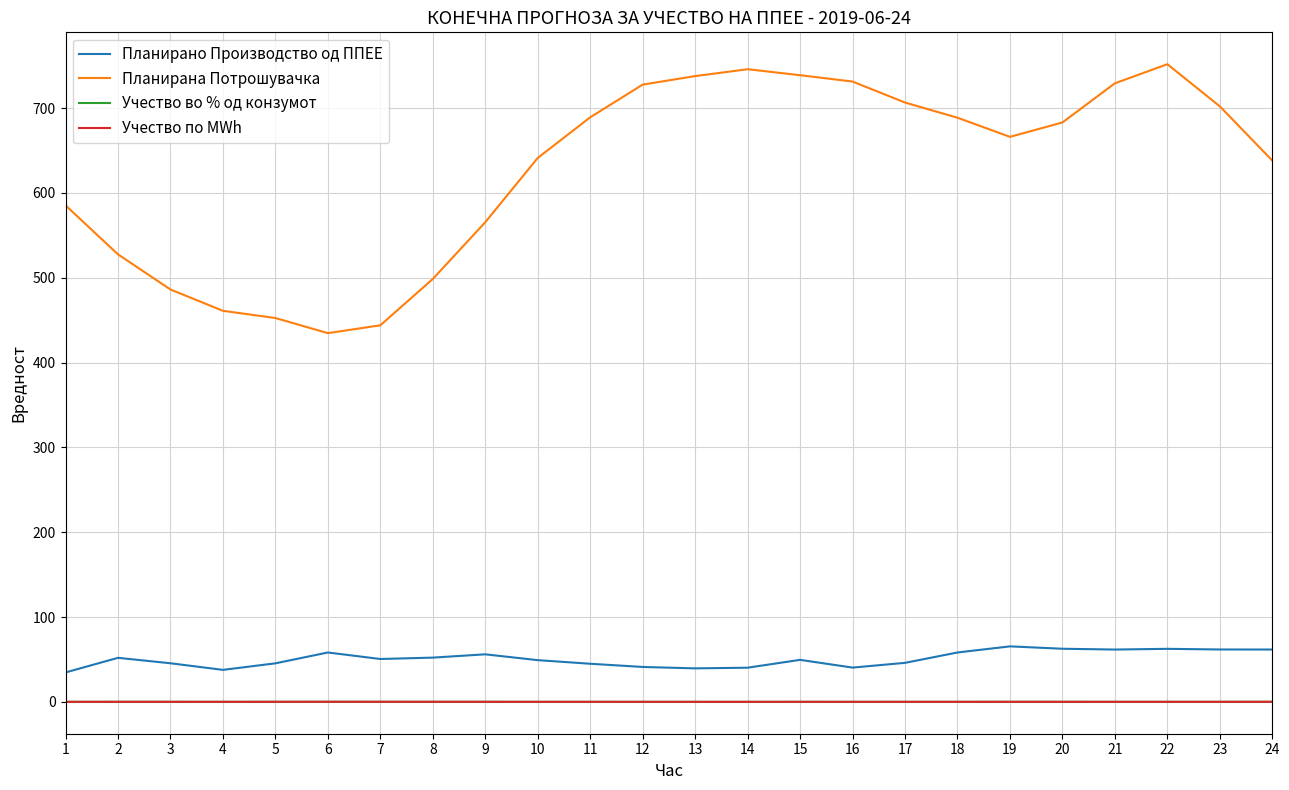

Does the chart have visible grid lines?

Yes